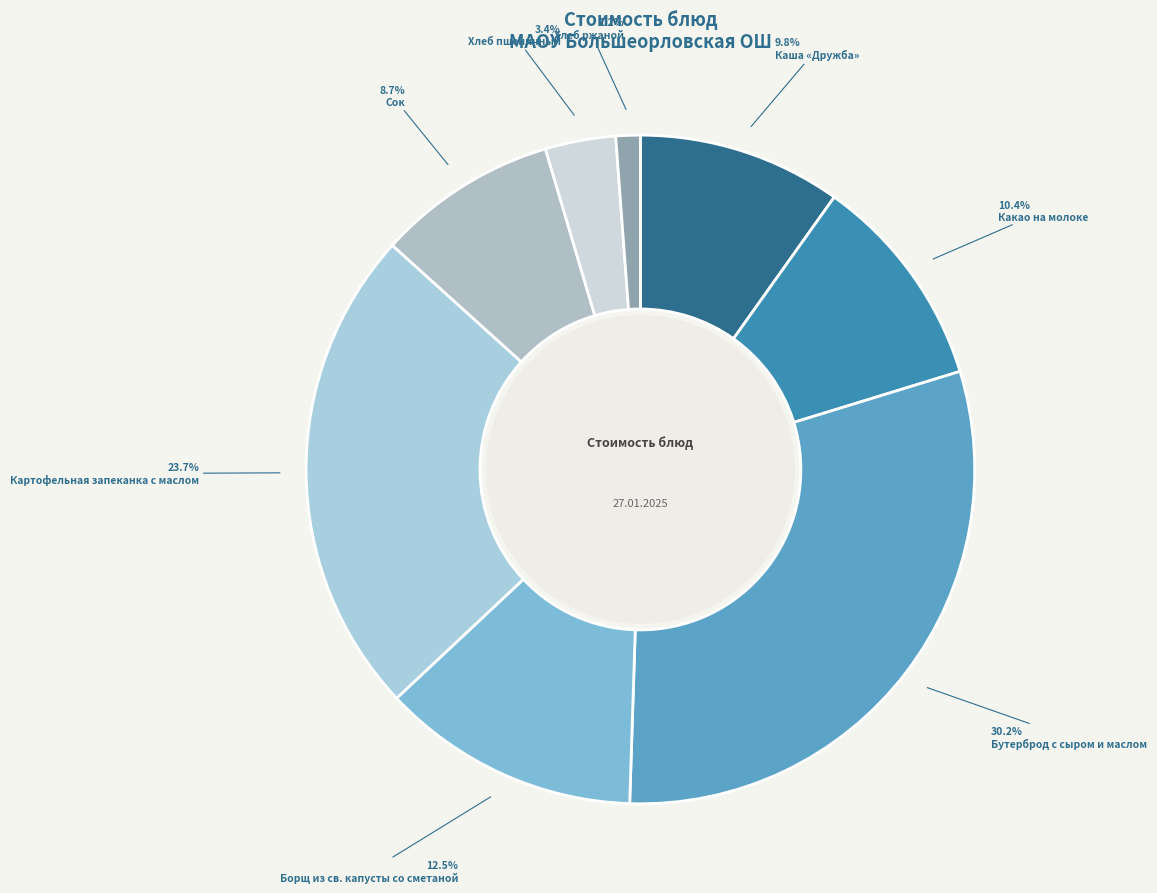

What is the largest slice in the pie chart?

Бутерброд с сыром и маслом